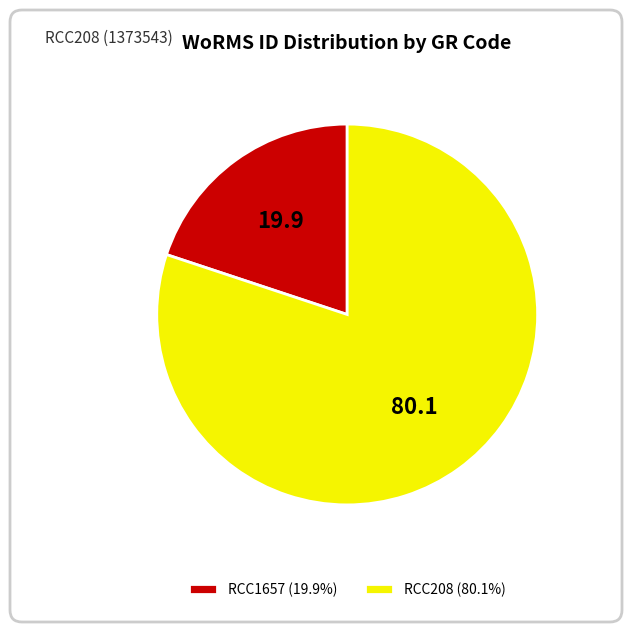

How many slices are in this pie chart?

2